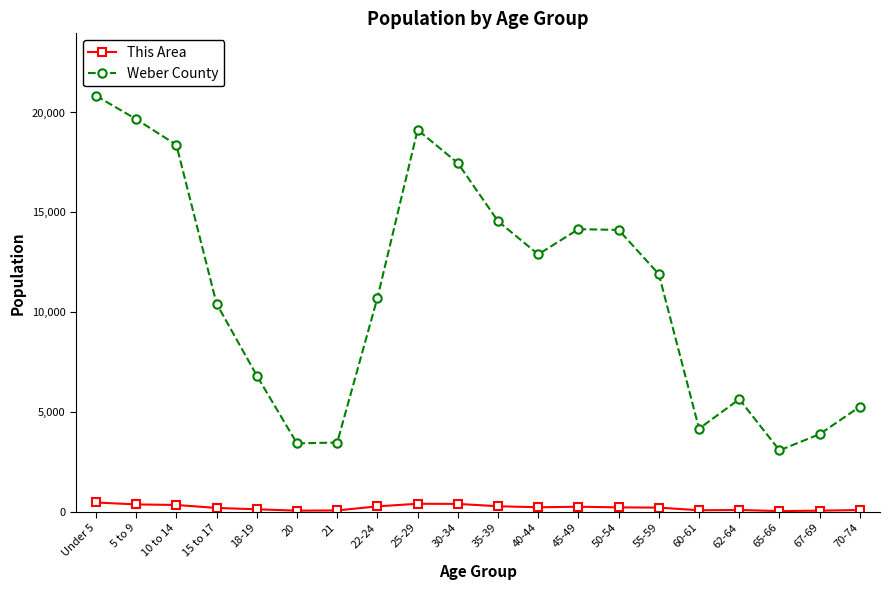

How many lines are shown in the chart?

2